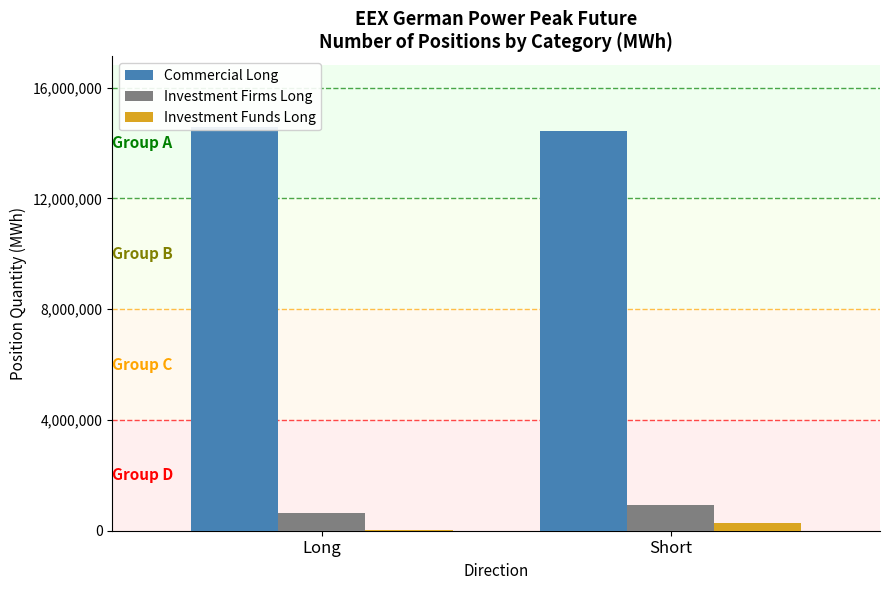

How many bars are there in each group?

3